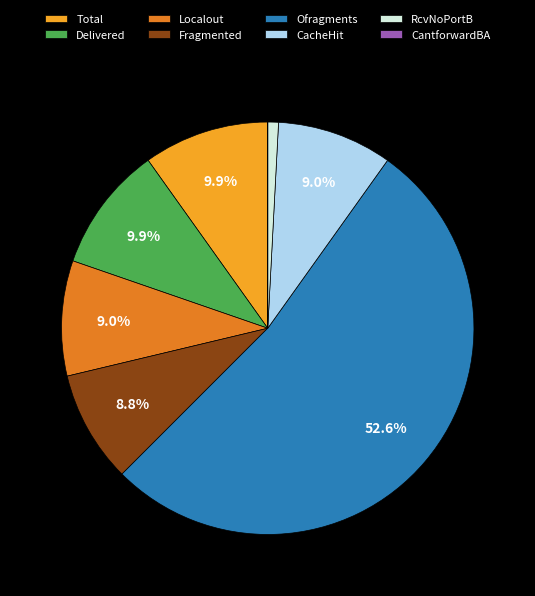

Which slice is the largest?

Ofragments